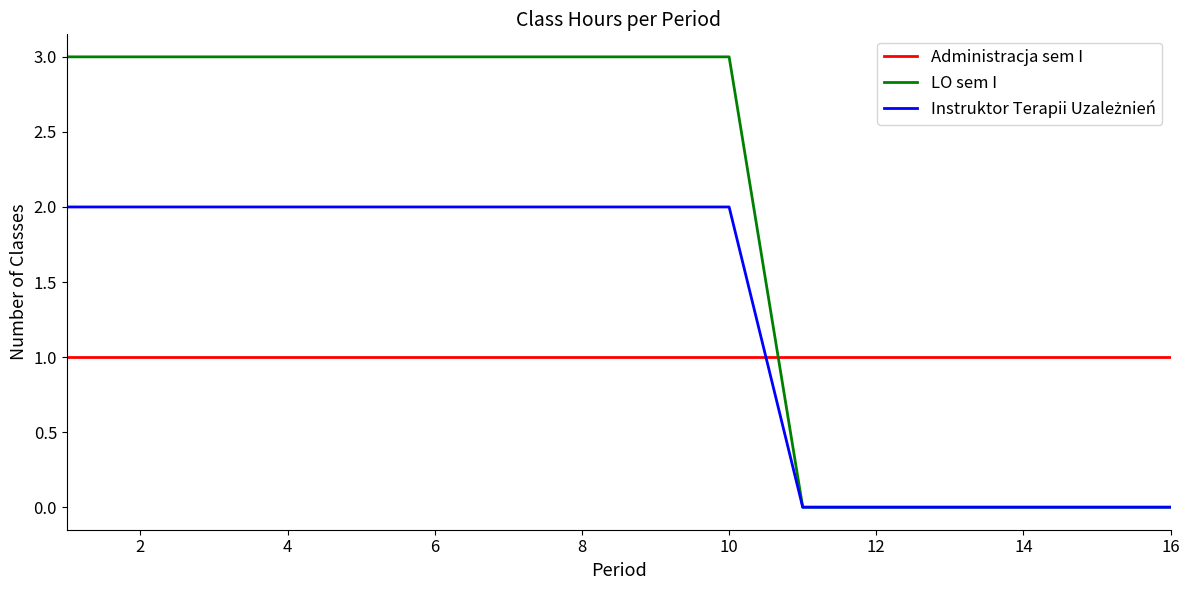

Which series has the largest total across all categories?

LO sem I